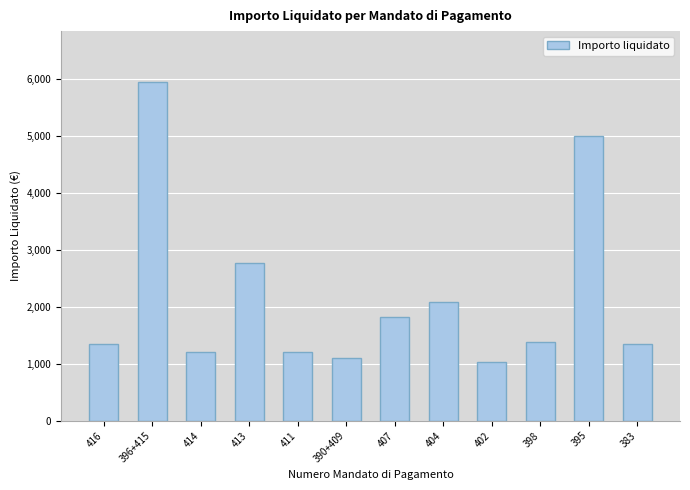

Which label corresponds to the largest value in the chart?

396+415